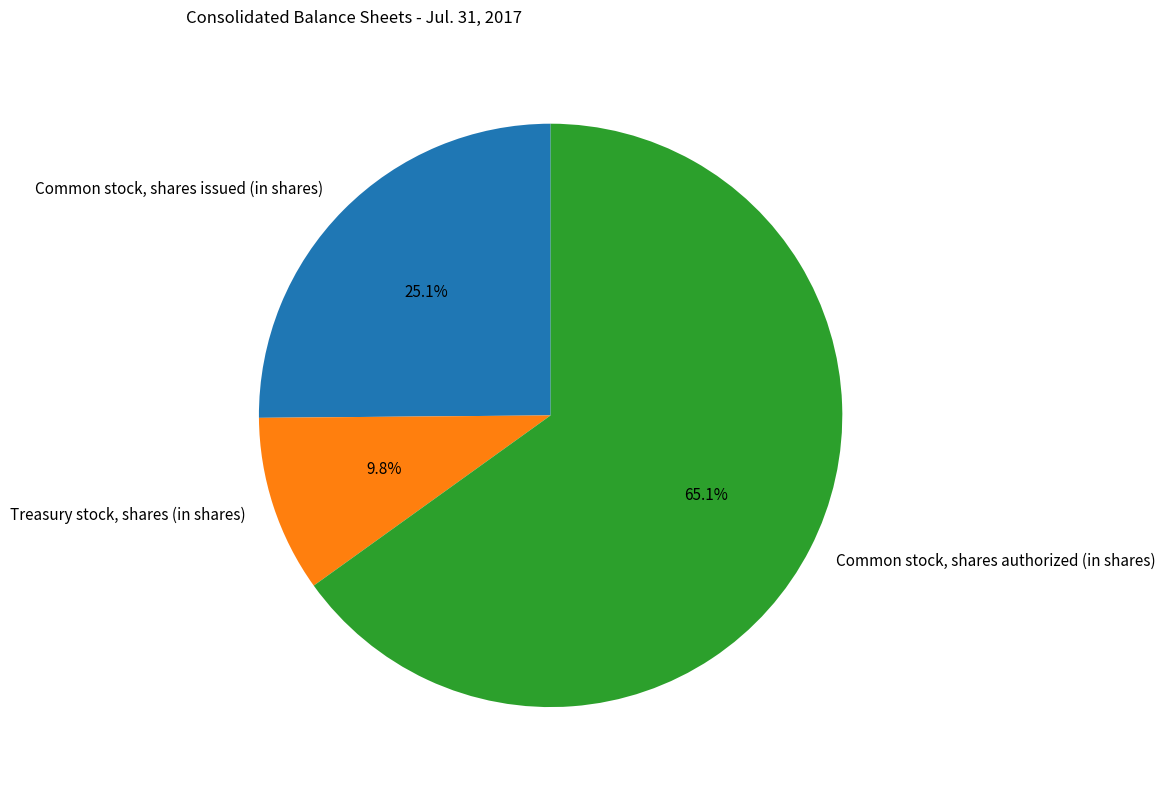

To the nearest percent, what is the combined percentage of Common stock, shares authorized (in shares) and Common stock, shares issued (in shares)?

90%